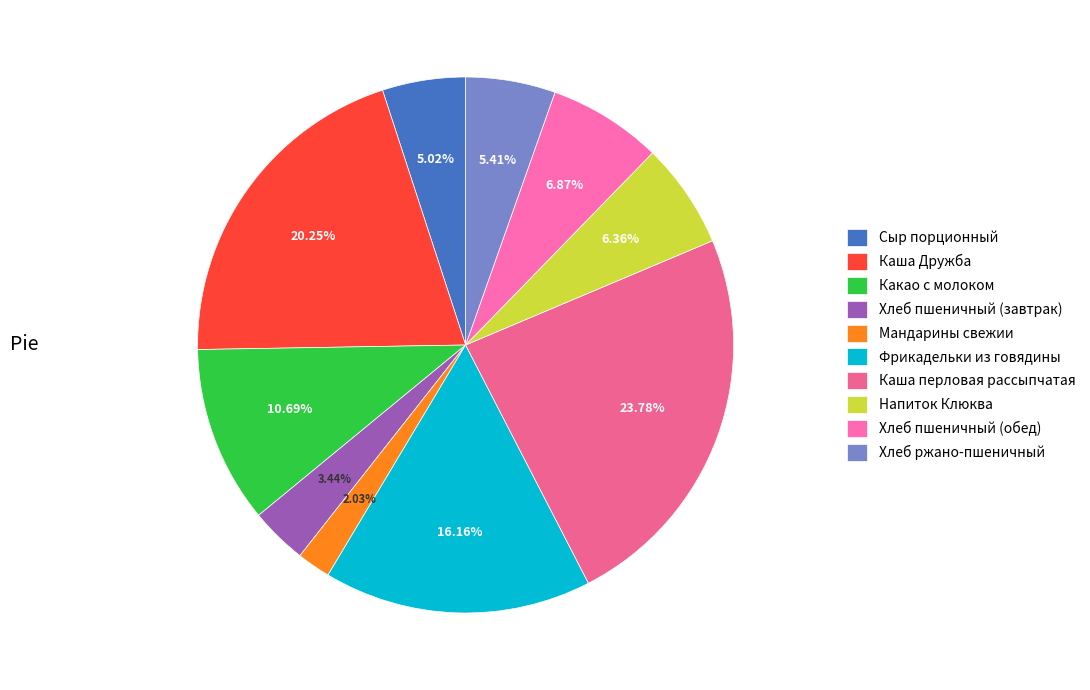

What is the change in value from Хлеб пшеничный (завтрак) to Фрикадельки из говядины?

+131.8